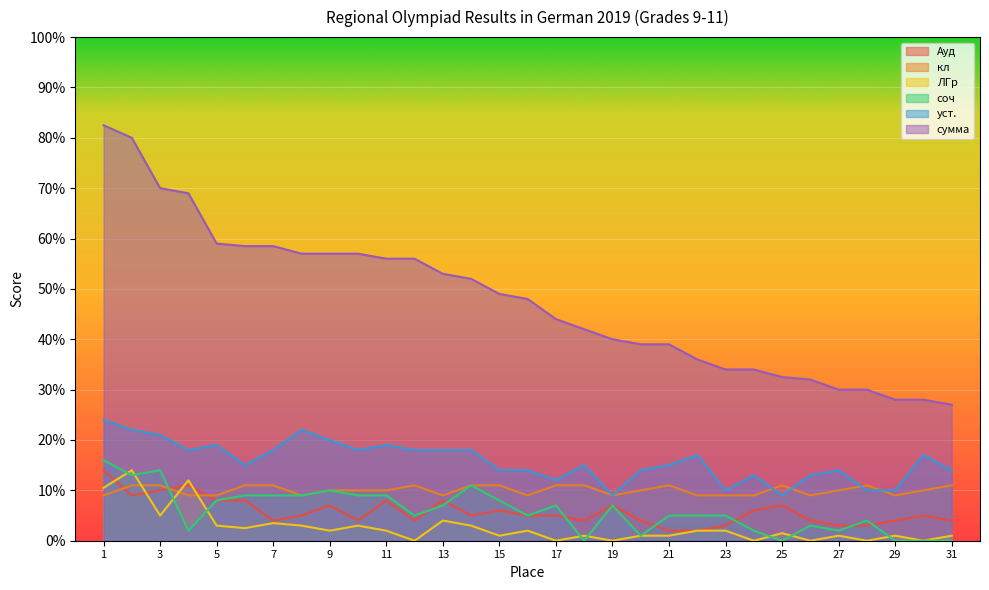

How many lines are shown in the chart?

6